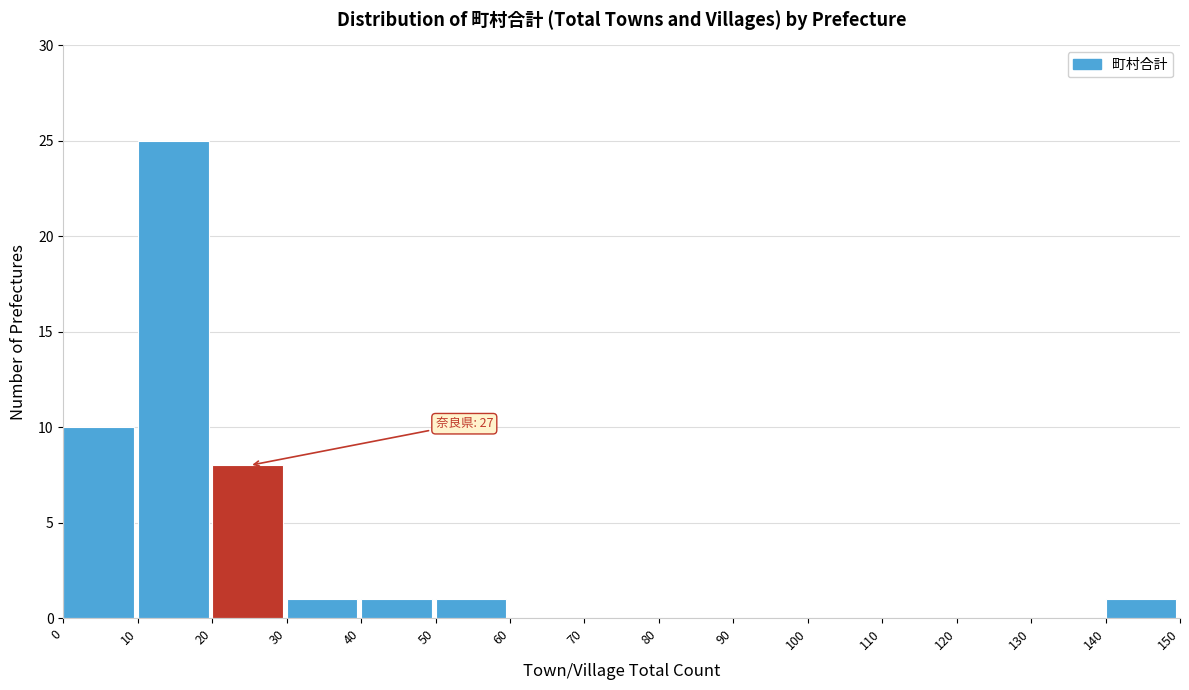

Which range on the x-axis has the tallest bar?

10 to 20